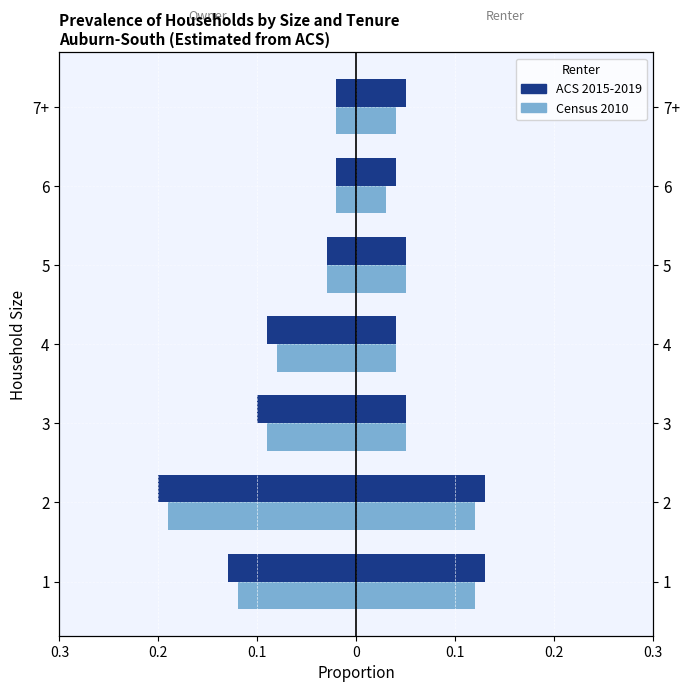

What is the value of the ACS 2015-2019 bar at the 6th from the left?

-0.2